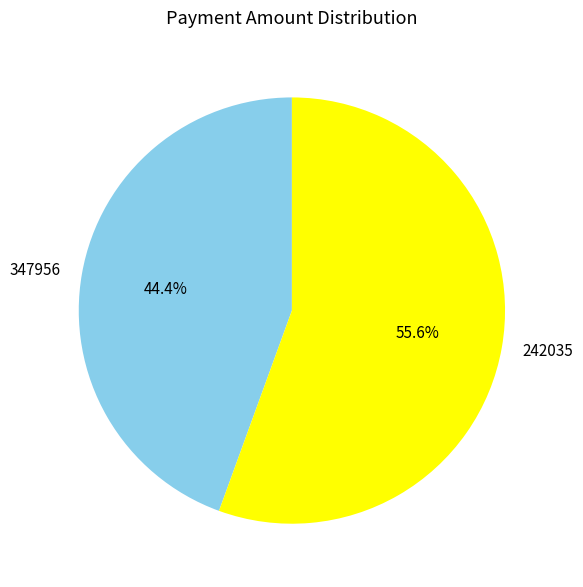

Do 347956 and 242035 together represent more than half of the pie?

Yes